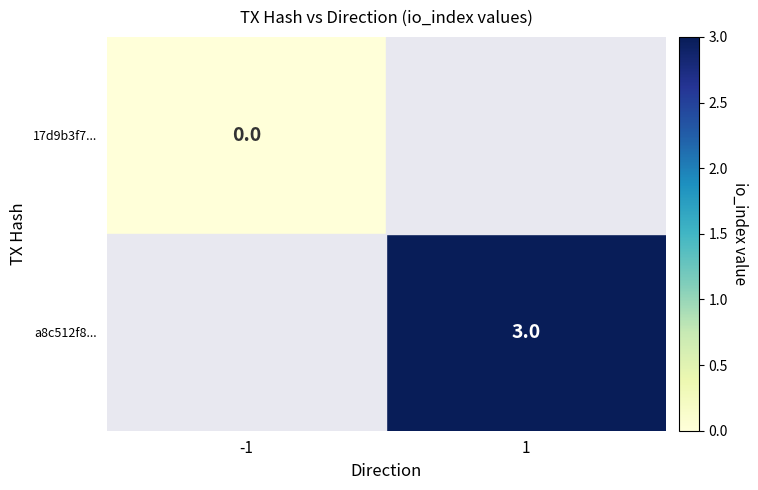

Is the value of 17d9b3f7... at -1 greater than the value of a8c512f8... at 1?

No